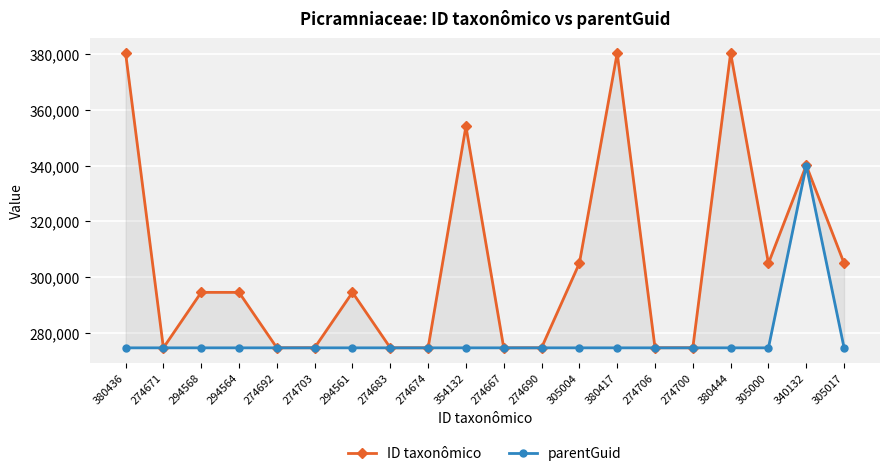

True or false: ID taxonômico and parentGuid intersect in this chart.

False